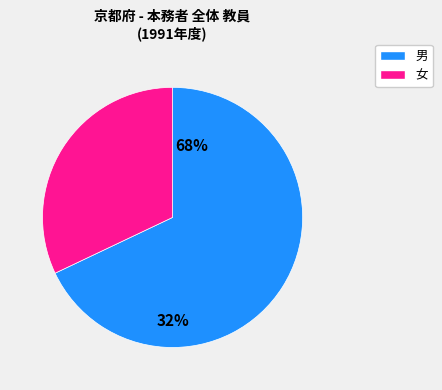

Is it true that 女 is 20% of the pie?

False